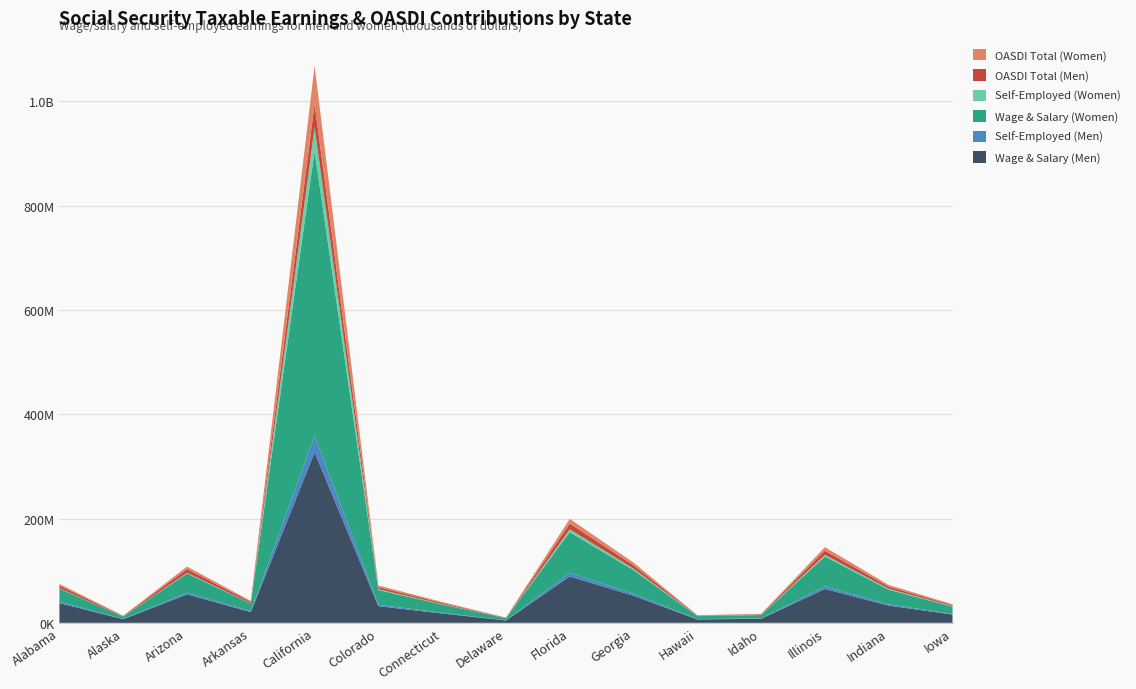

Reading left to right, transcribe all the data shown in this chart.

Wage & Salary (Men): Alabama=37864206	Alaska=6927726	Arizona=54564609	Arkansas=20662128	California=327101440	Colorado=32000000	Connecticut=18000000	Delaware=4500000	Florida=89000000	Georgia=52000000	Hawaii=6500000	Idaho=7800000	Illinois=65000000	Indiana=33000000	Iowa=16000000
Self-Employed (Men): Alabama=2629834	Alaska=581593	Arizona=3254642	Arkansas=1608647	California=31664537	Colorado=2800000	Connecticut=1200000	Delaware=300000	Florida=7000000	Georgia=4000000	Hawaii=600000	Idaho=700000	Illinois=5000000	Indiana=2500000	Iowa=1200000
Wage & Salary (Women): Alabama=25005144	Alaska=4341751	Arizona=36724579	Arkansas=14708488	California=545921944	Colorado=28000000	Connecticut=16000000	Delaware=4000000	Florida=78000000	Georgia=45000000	Hawaii=5800000	Idaho=6500000	Illinois=57000000	Indiana=28000000	Iowa=14000000
Self-Employed (Women): Alabama=929686	Alaska=236695	Arizona=1462019	Arkansas=518076	California=45900263	Colorado=1800000	Connecticut=800000	Delaware=200000	Florida=5500000	Georgia=3000000	Hawaii=400000	Idaho=500000	Illinois=3500000	Indiana=1800000	Iowa=900000
OASDI Total (Men): Alabama=5021261	Alaska=931156	Arizona=7169587	Arkansas=2761576	California=44486981	Colorado=3900000	Connecticut=2200000	Delaware=560000	Florida=11000000	Georgia=6400000	Hawaii=800000	Idaho=960000	Illinois=8000000	Indiana=4100000	Iowa=2000000
OASDI Total (Women): Alabama=3215919	Alaska=567727	Arizona=4735138	Arkansas=1888094	California=73385954	Colorado=3200000	Connecticut=1800000	Delaware=450000	Florida=8900000	Georgia=5100000	Hawaii=640000	Idaho=750000	Illinois=6500000	Indiana=3300000	Iowa=1600000